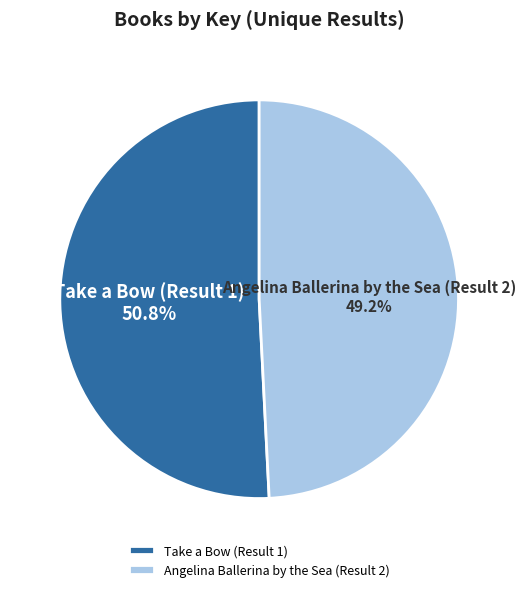

Which slice represents more than half of the pie?

Take a Bow (Result 1)